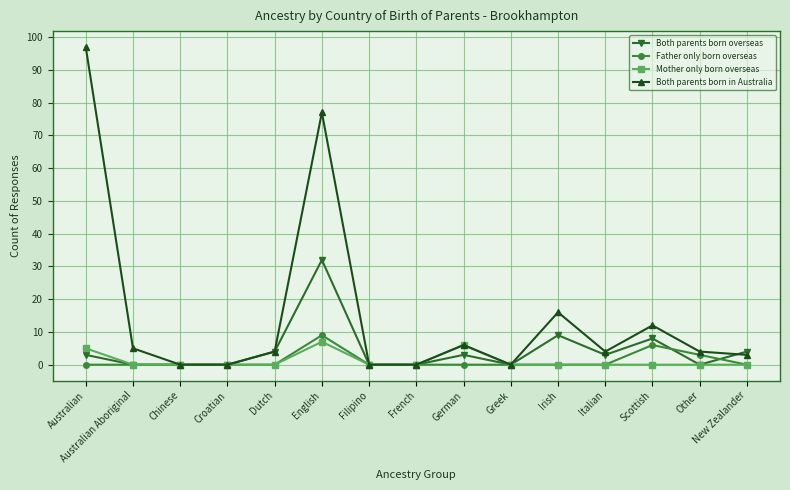

Which series has the widest spread of values?

Both parents born in Australia